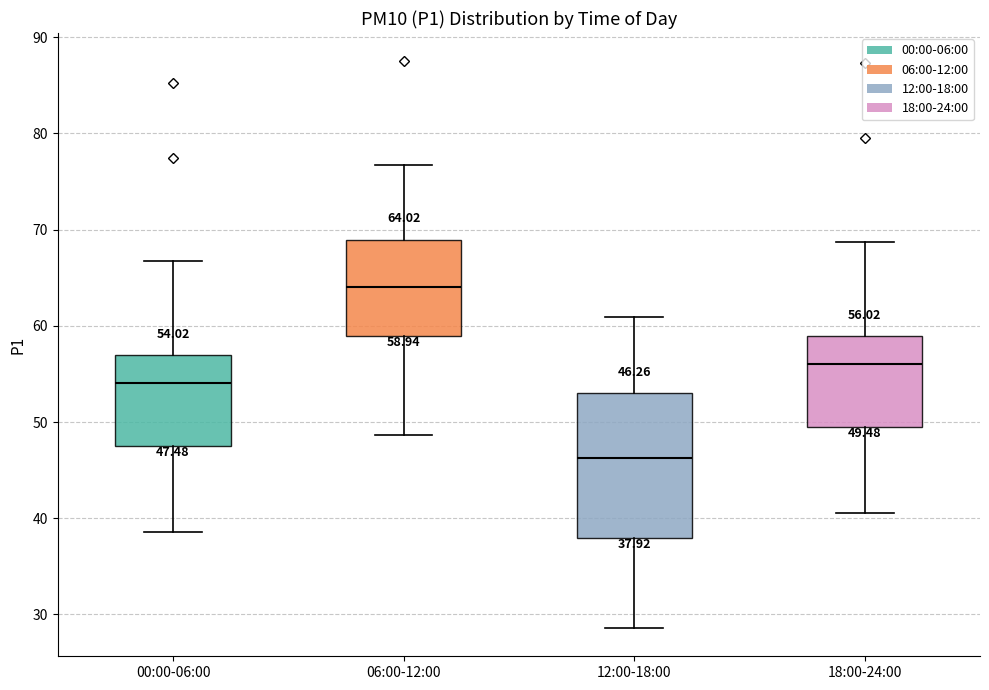

Comparing the boxes themselves (not the whiskers), which one is the tallest?

12:00-18:00